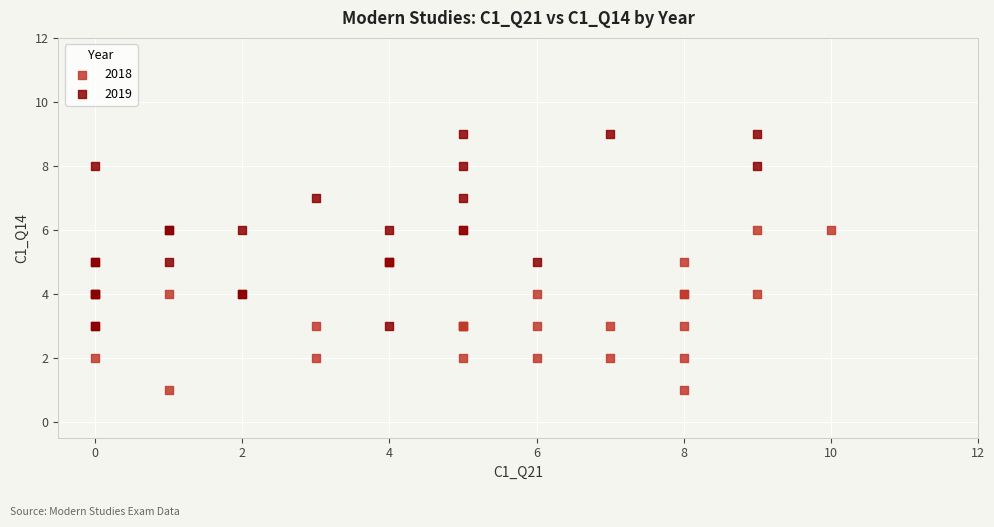

Which series has the largest Y range (max minus min)?

2019